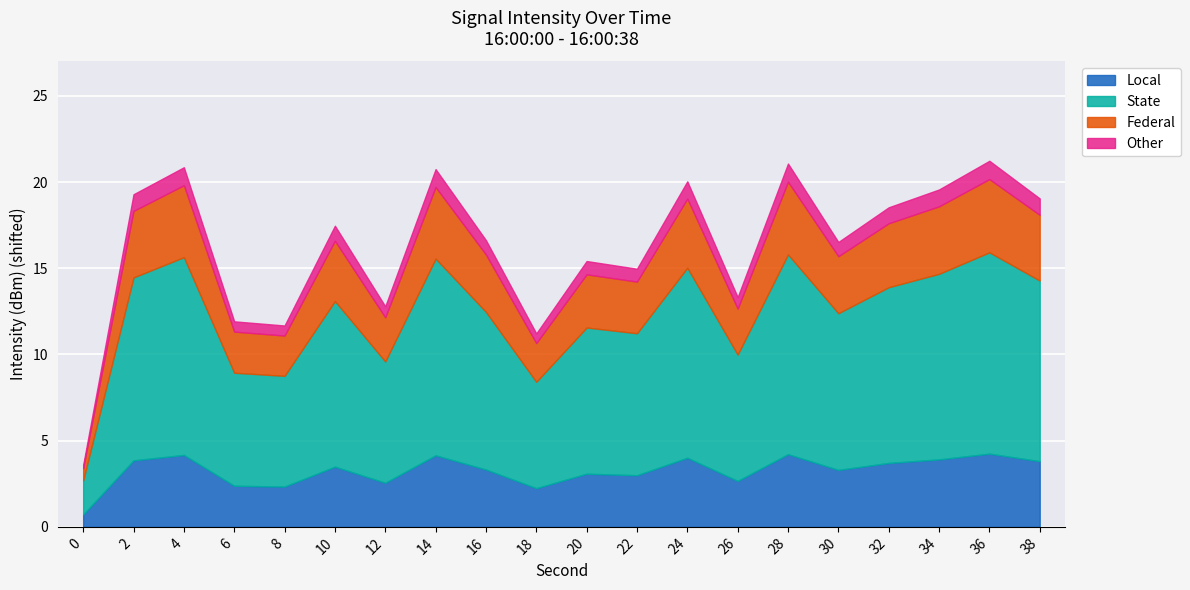

List the labels in order of value, smallest first.

0, 18, 8, 6, 12, 26, 22, 20, 30, 16, 10, 32, 38, 2, 34, 24, 14, 4, 28, 36